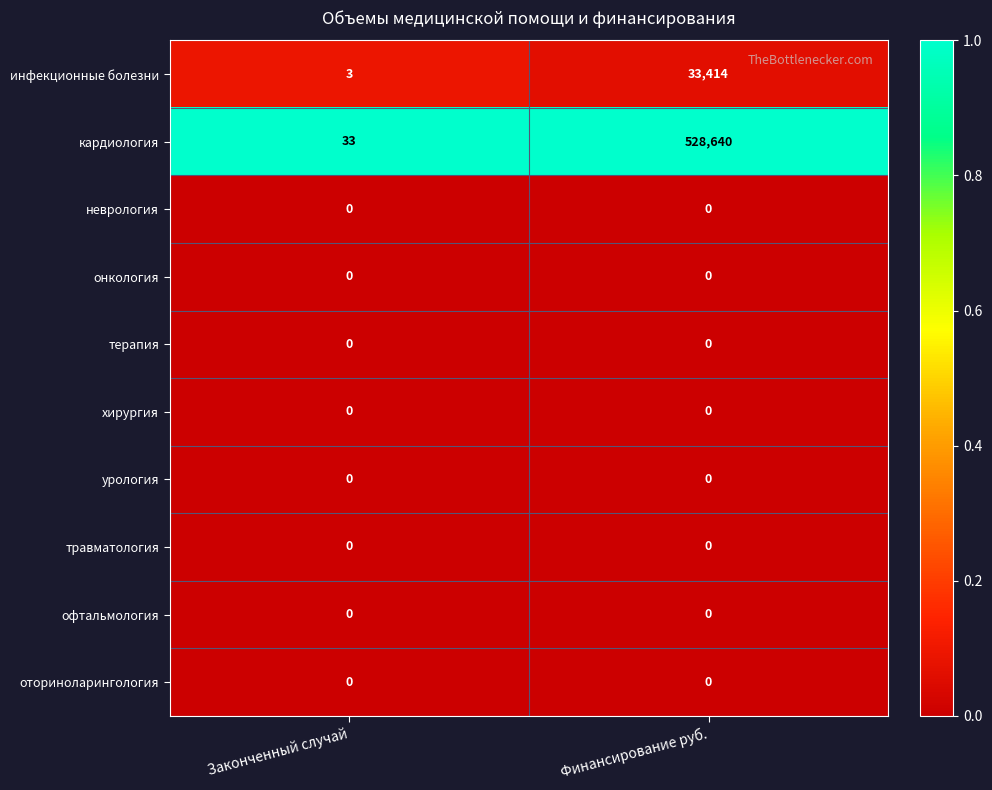

The неврология series shows 0 at Законченный случай. True or false?

True